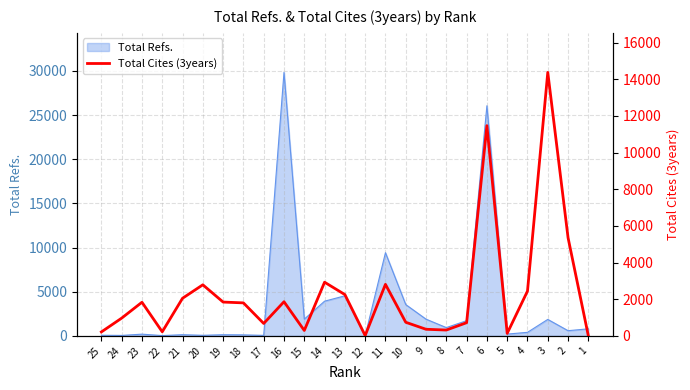

What is the maximum value for Total Refs.?

29839